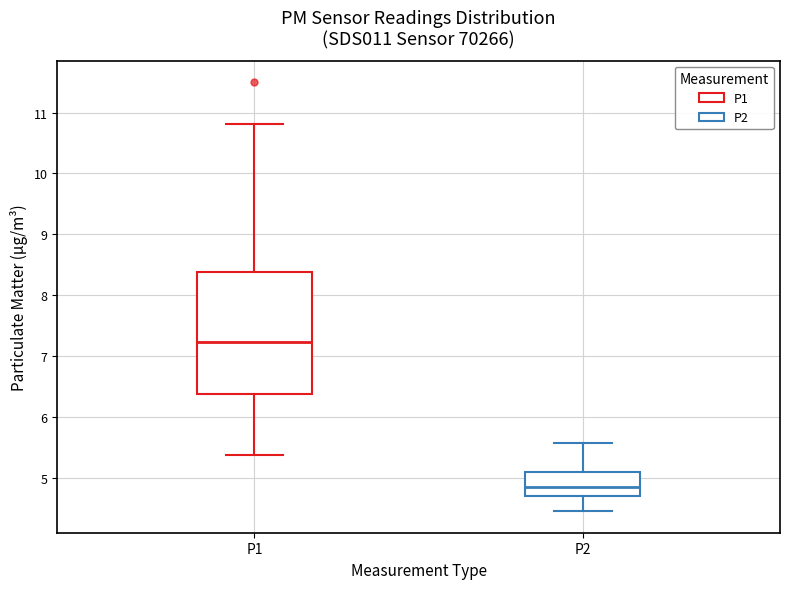

Which box's median line is the highest?

P1